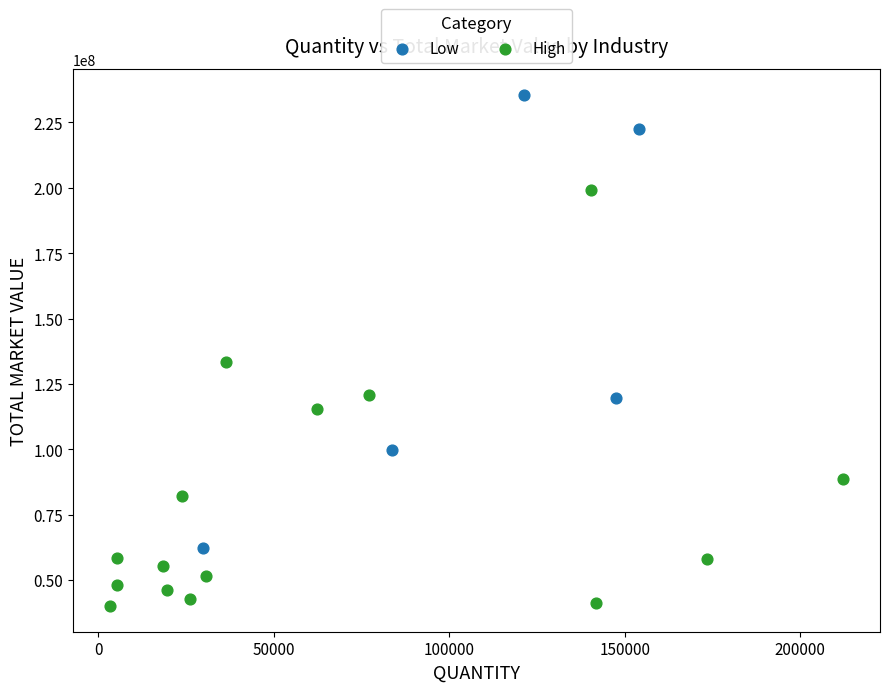

Which series has the widest spread of Y values?

Low